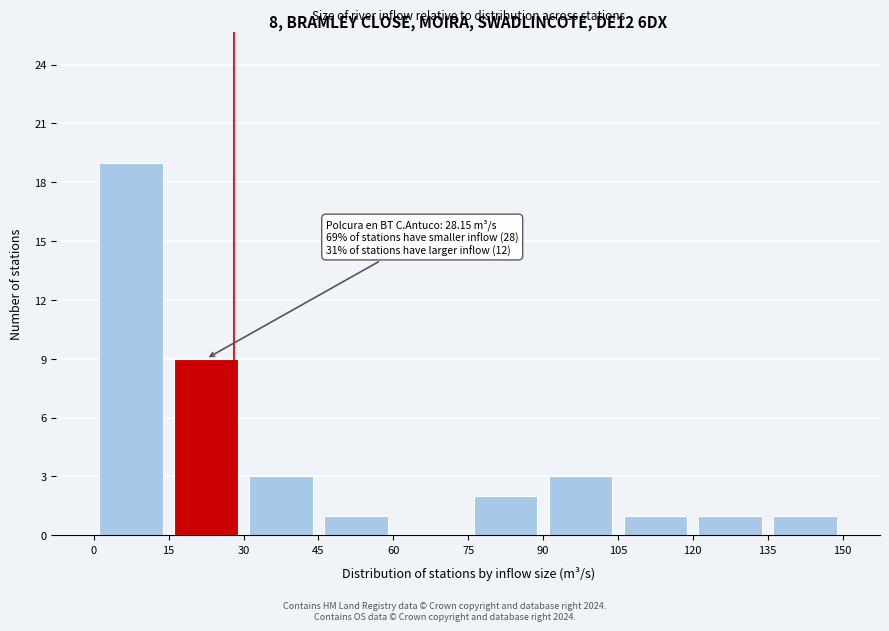

Which range on the x-axis has the tallest bar?

0 to 15